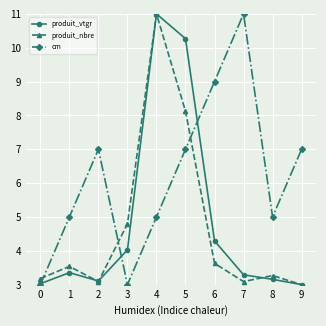

The cm series shows 5.4 at 6. True or false?

False